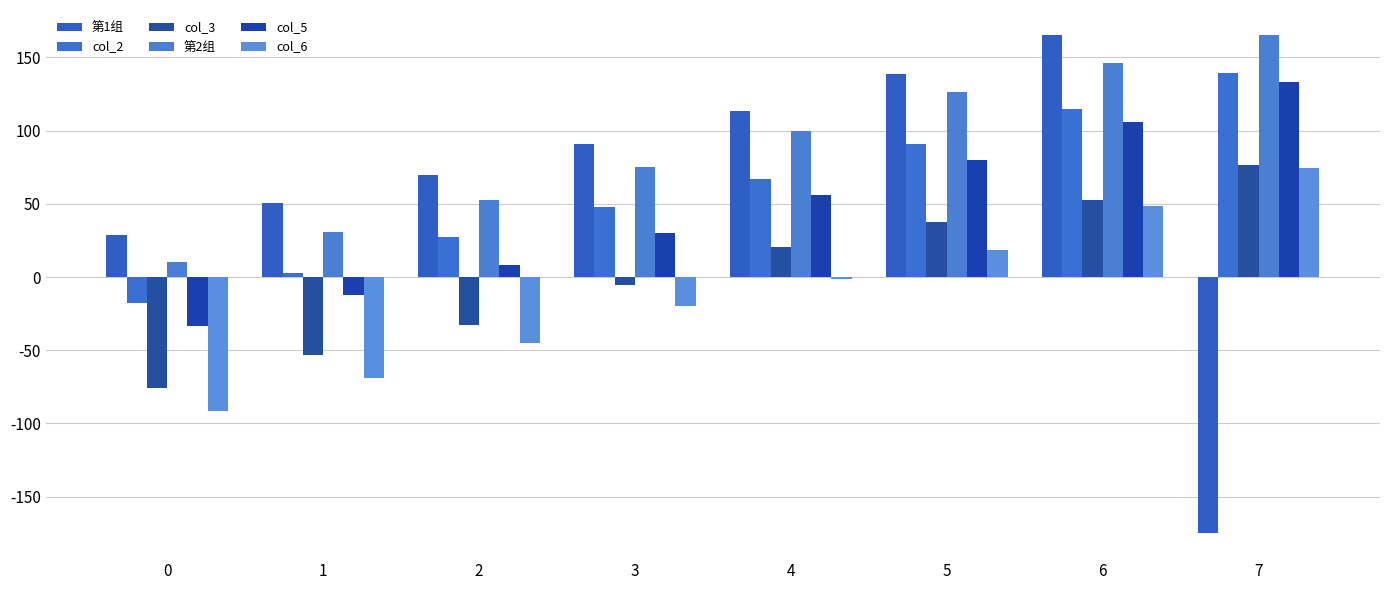

How many positive values does the col_3 series have?

4